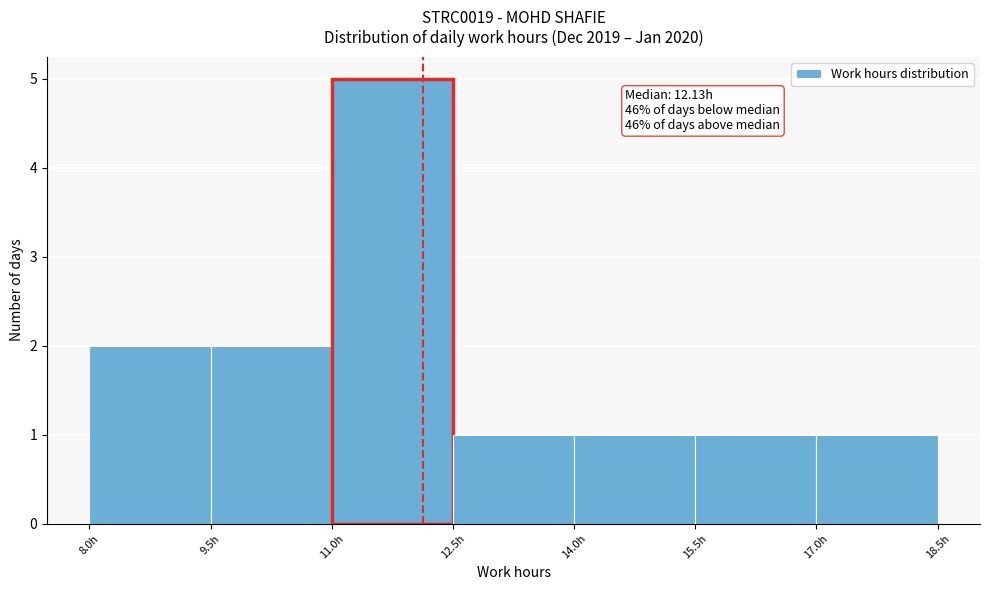

Which range on the x-axis has the tallest bar?

11.0 to 12.5